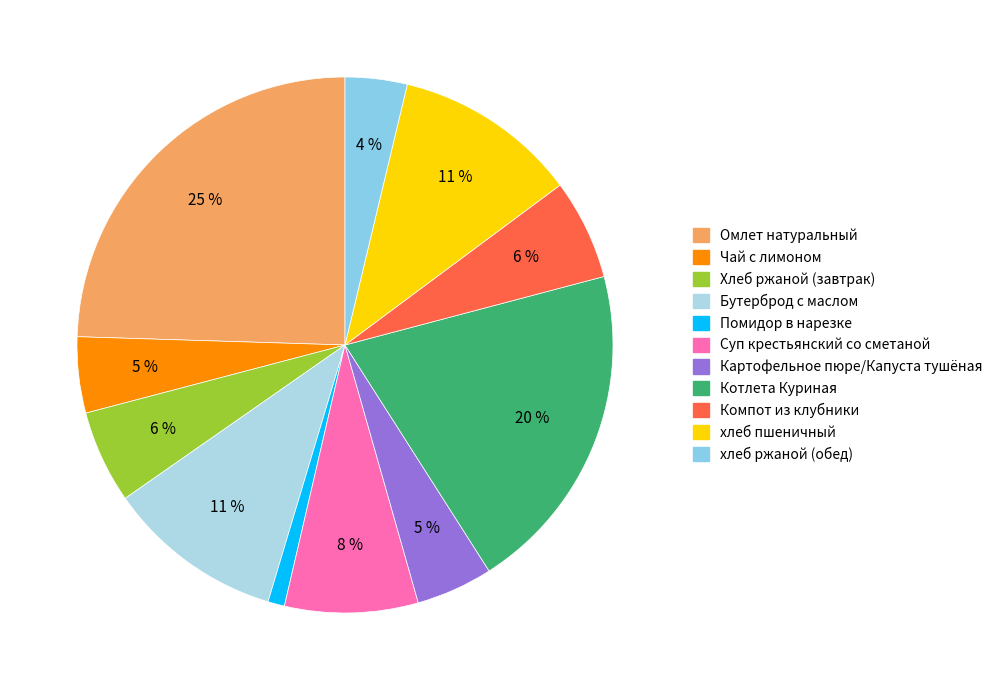

What is the largest slice in the pie chart?

Омлет натуральный